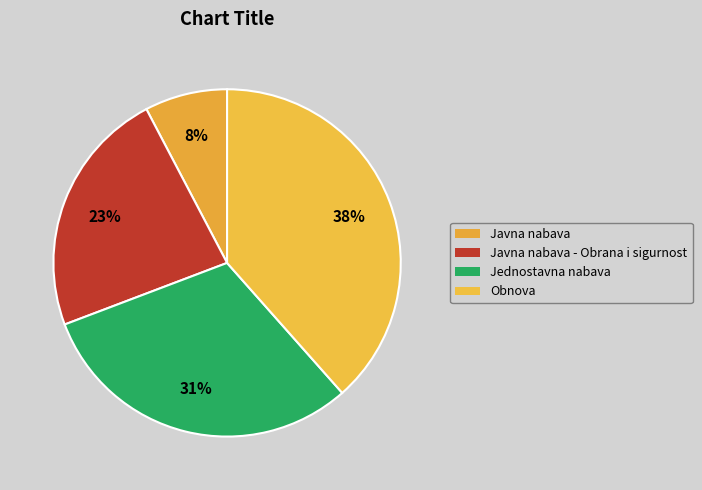

Which slice is the largest?

Obnova